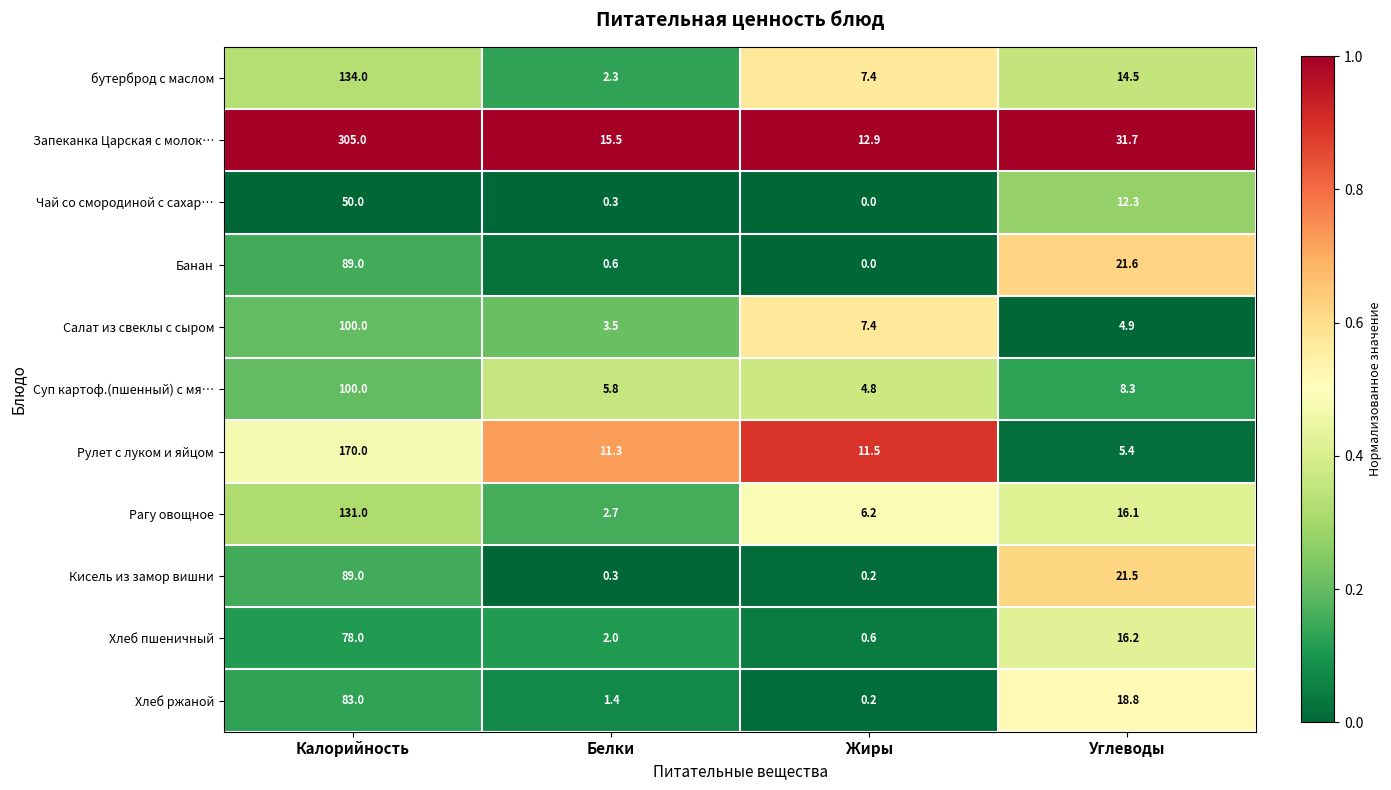

List the labels in order of Кисель из замор вишни value, smallest first.

Жиры, Белки, Углеводы, Калорийность